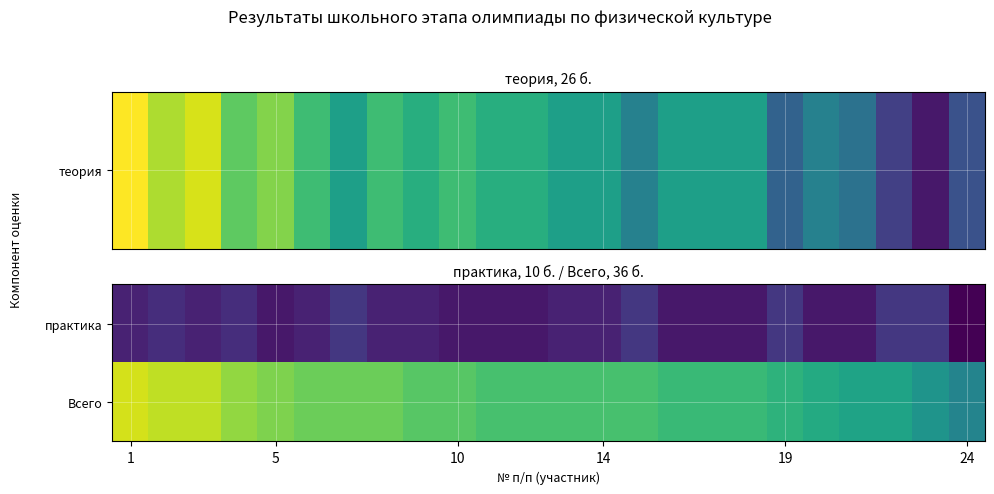

Count the number of categories in the chart.

24